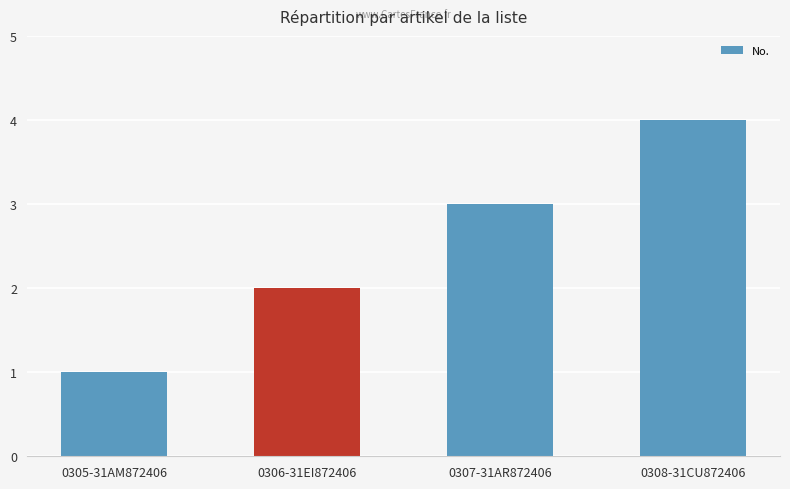

Between 0305-31AM872406 and 0306-31EI872406, which is larger?

0306-31EI872406